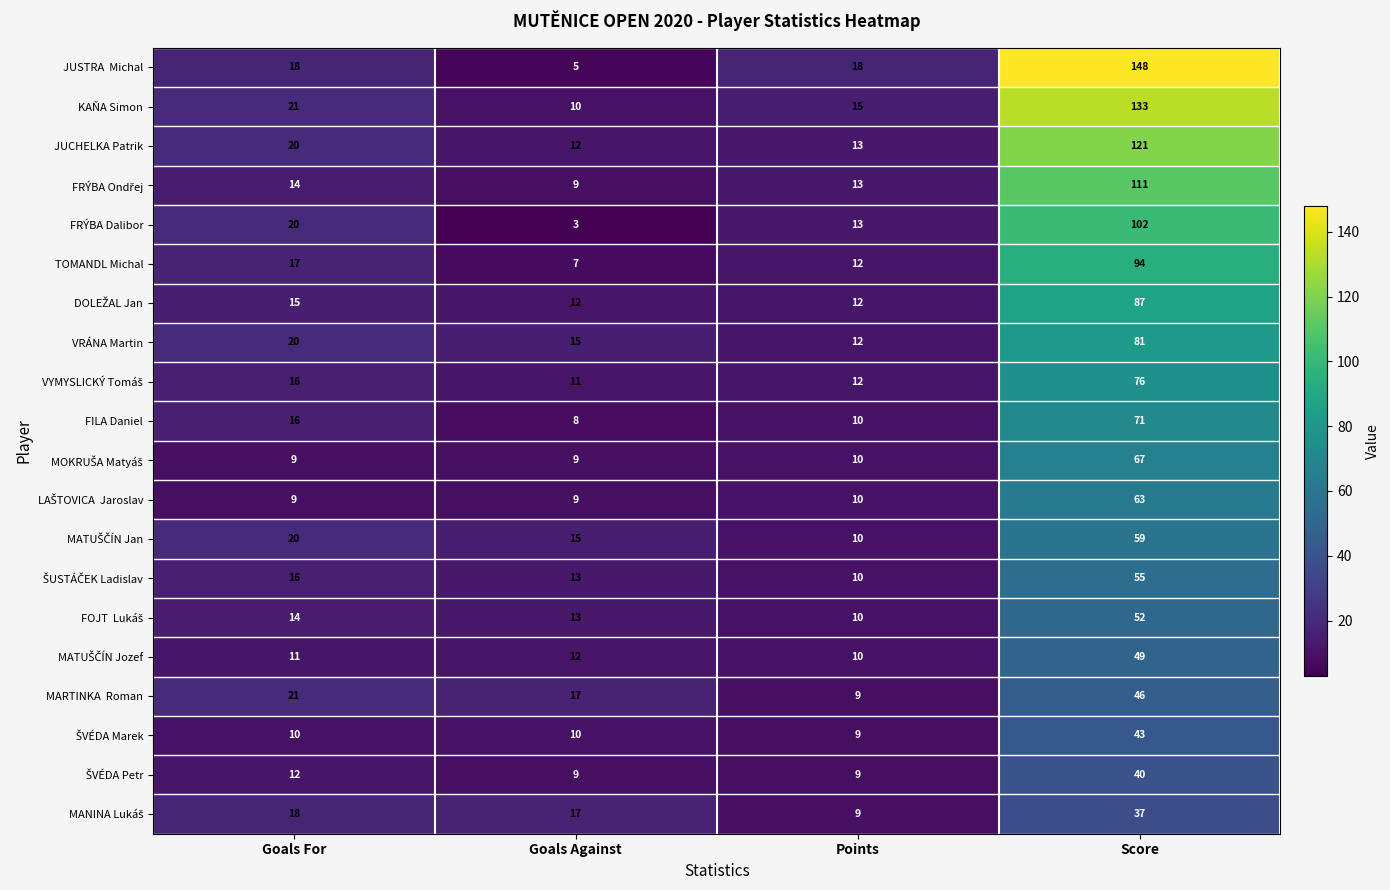

What is the maximum value shown in the chart?

148